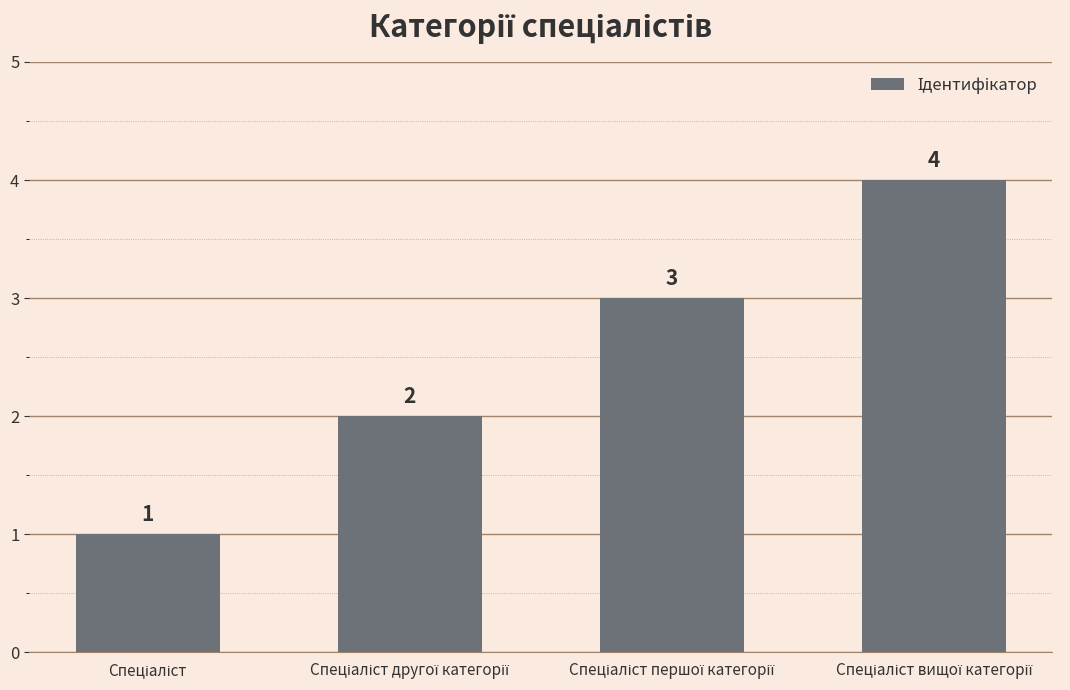

What is the value of the 2nd bar from the left?

2